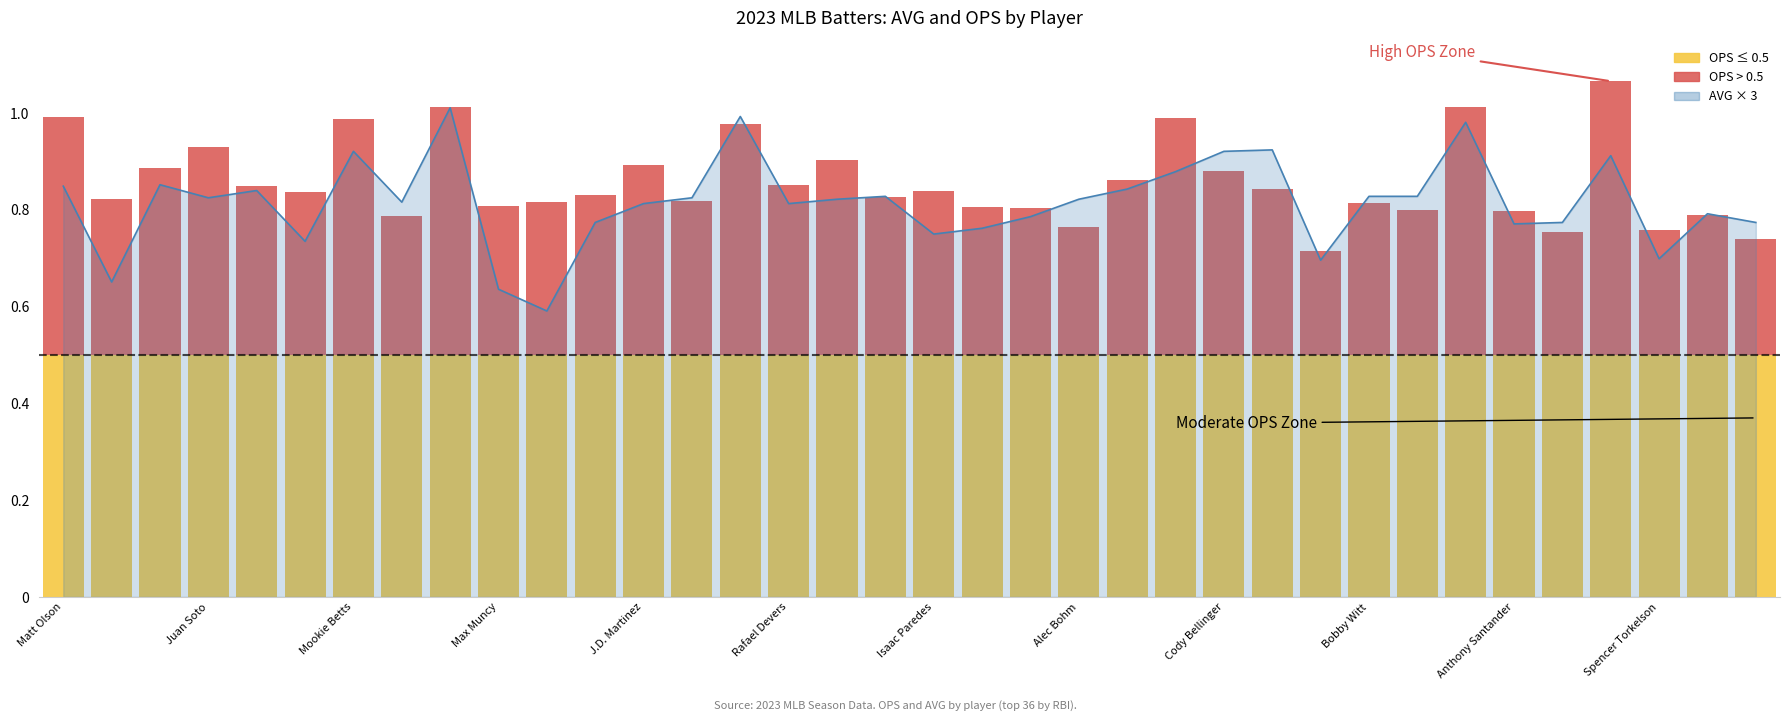

Which label corresponds to the largest value in the chart?

Ronald Acuna